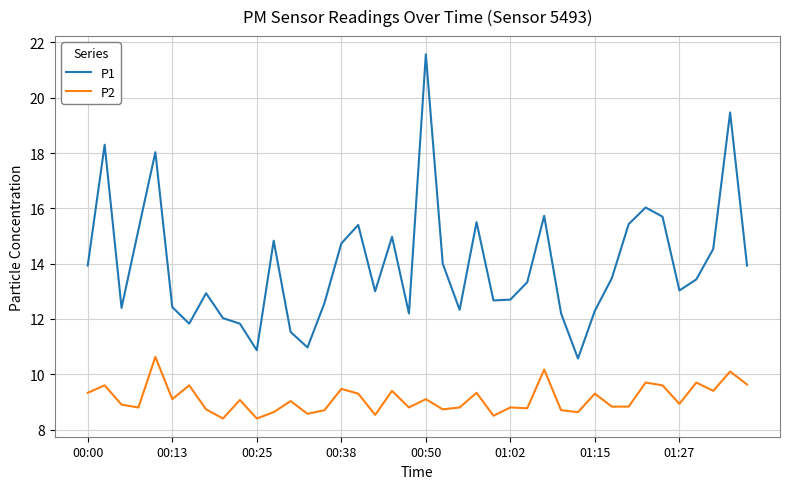

Which series has the largest total across all categories?

P1